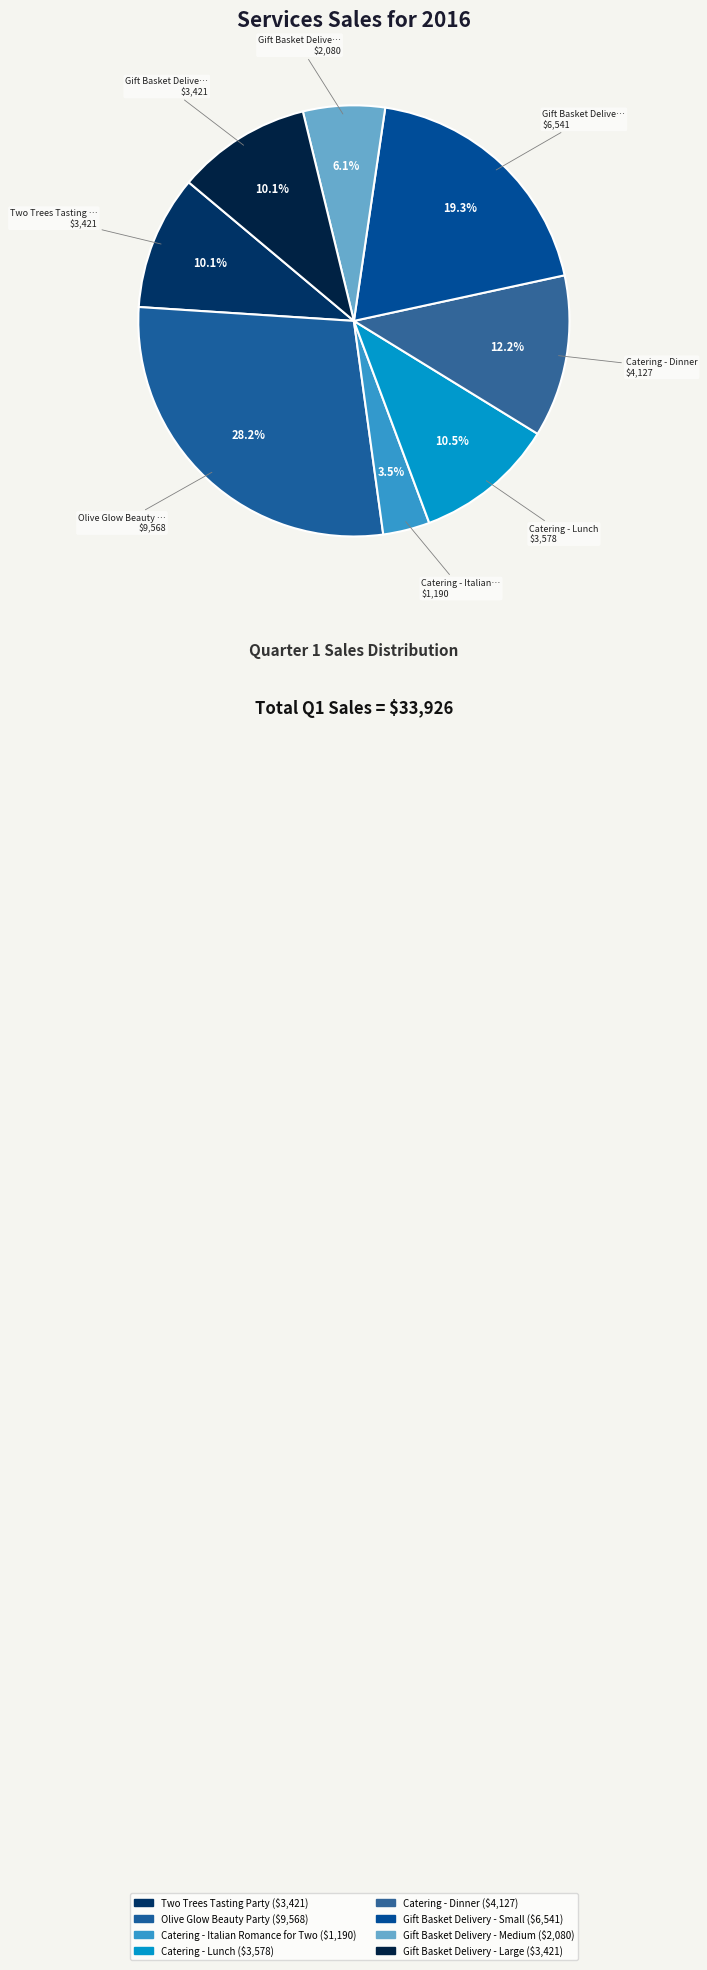

Is it true that Gift Basket Delivery - Small is 10% of the pie?

False